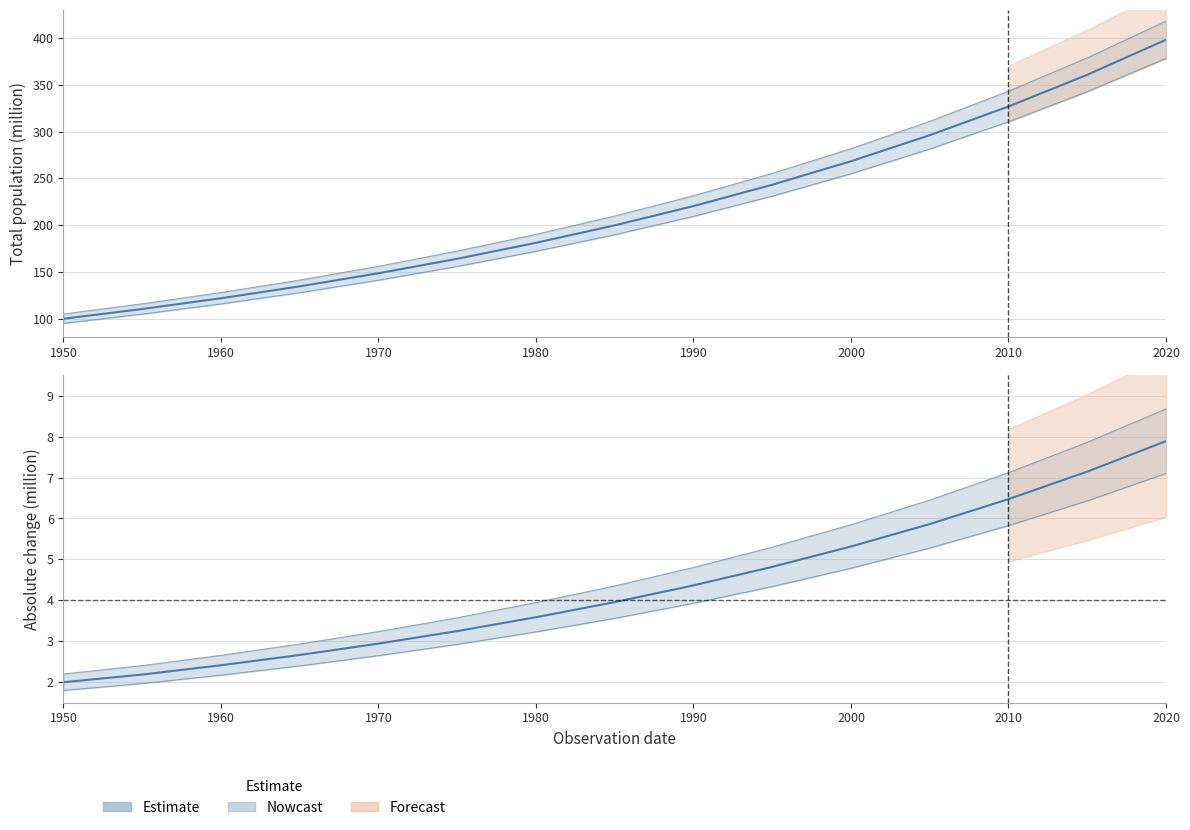

What is the approximate value of Total population (million) at 2010?

326.8